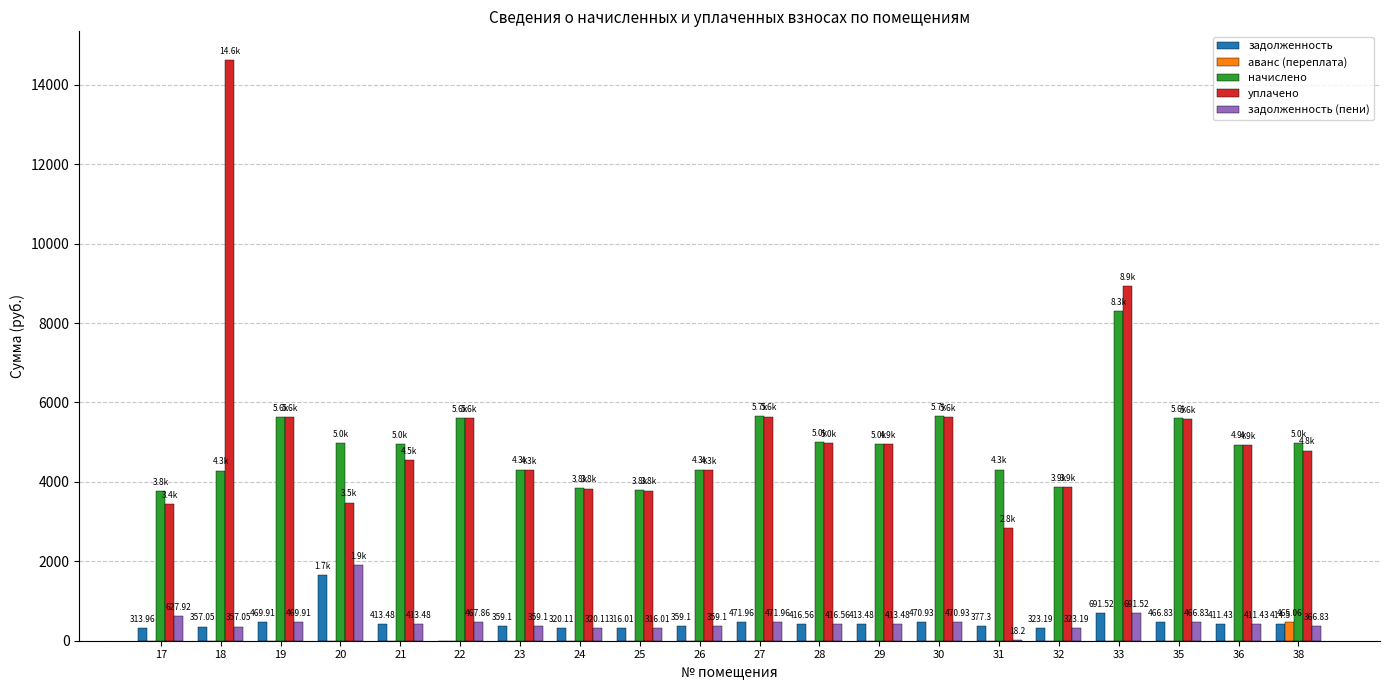

What is the sum of the уплачено values at 26 and 30?

9928.8